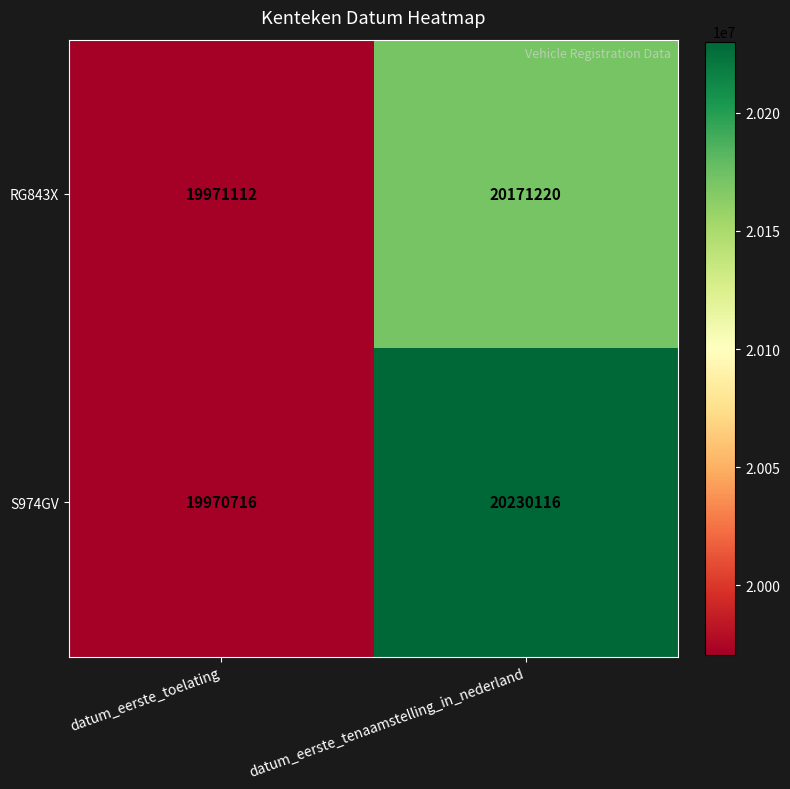

Is it true that RG843X equals 36253911 at datum_eerste_tenaamstelling_in_nederland?

False